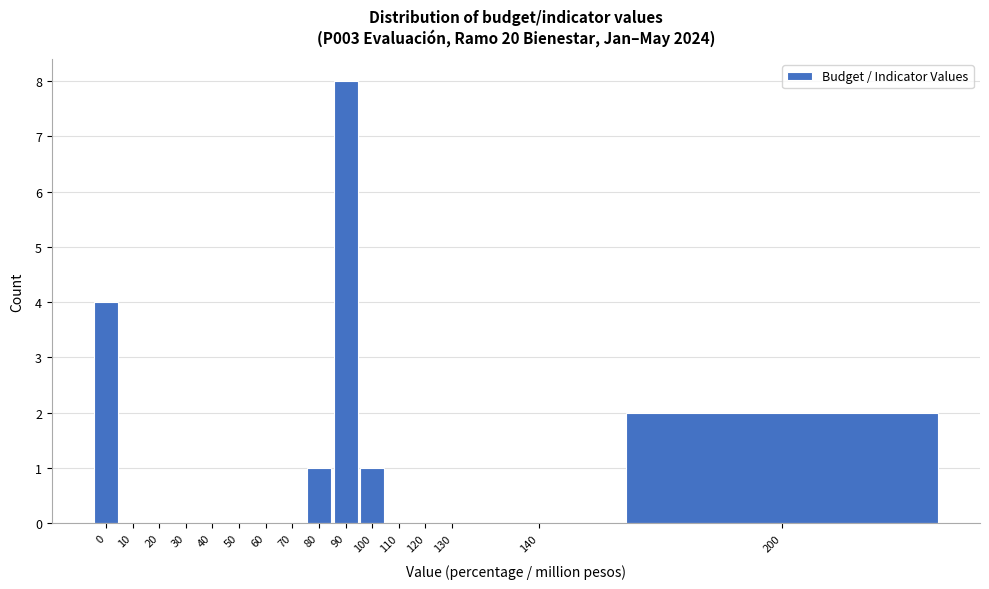

Reading left to right, what are all the values shown in this chart?

0=4	10=0	20=0	30=0	40=0	50=0	60=0	70=0	80=1	90=8	100=1	110=0	120=0	130=0	140=0	200=2